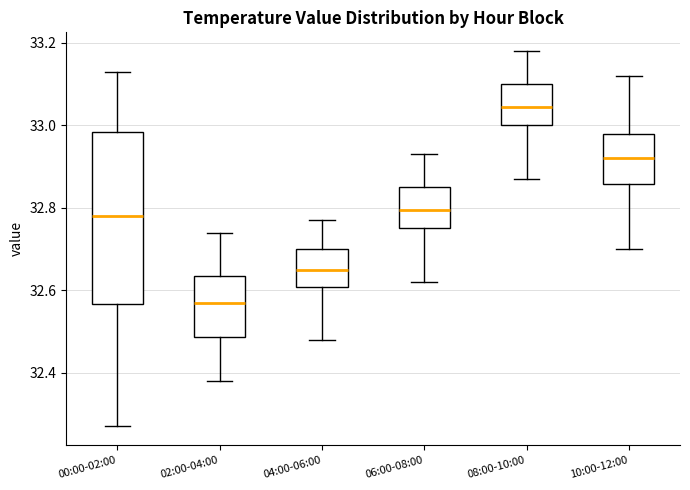

Which box's median line is the highest?

08:00-10:00